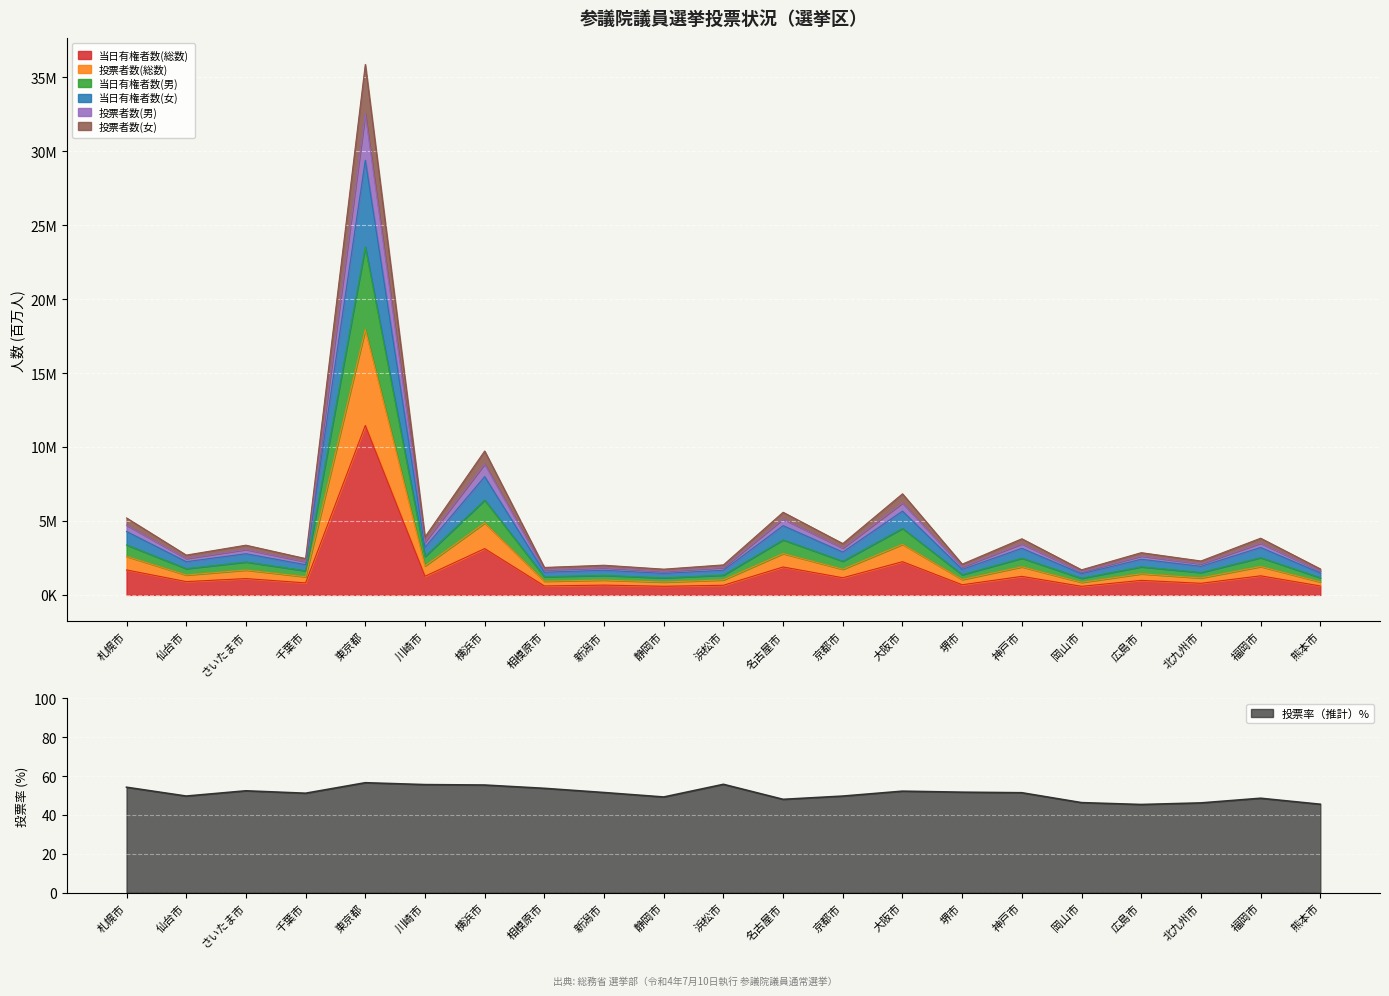

What value does the 投票率（推計）% series have at 浜松市?

55.7